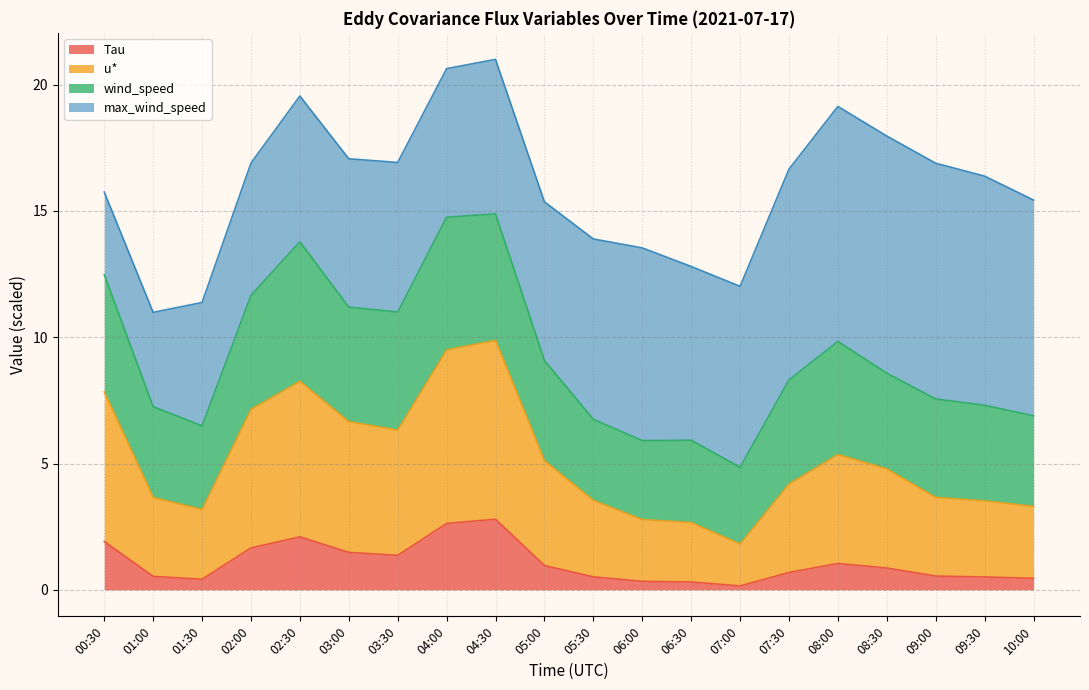

Is the value of Tau at 02:00 greater than the value of u* at 09:30?

No